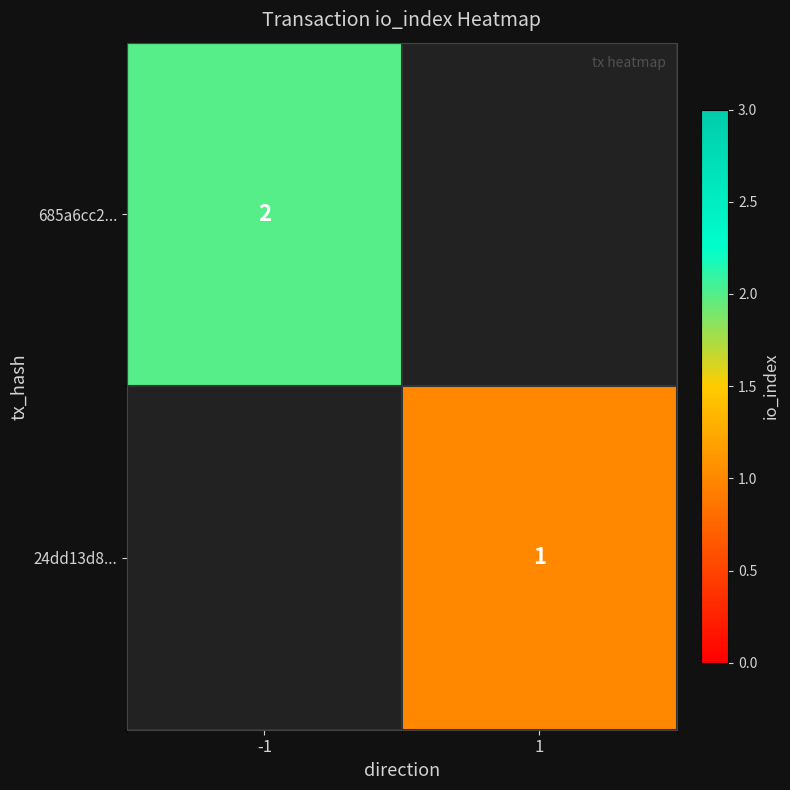

What is the greatest value displayed?

2.0